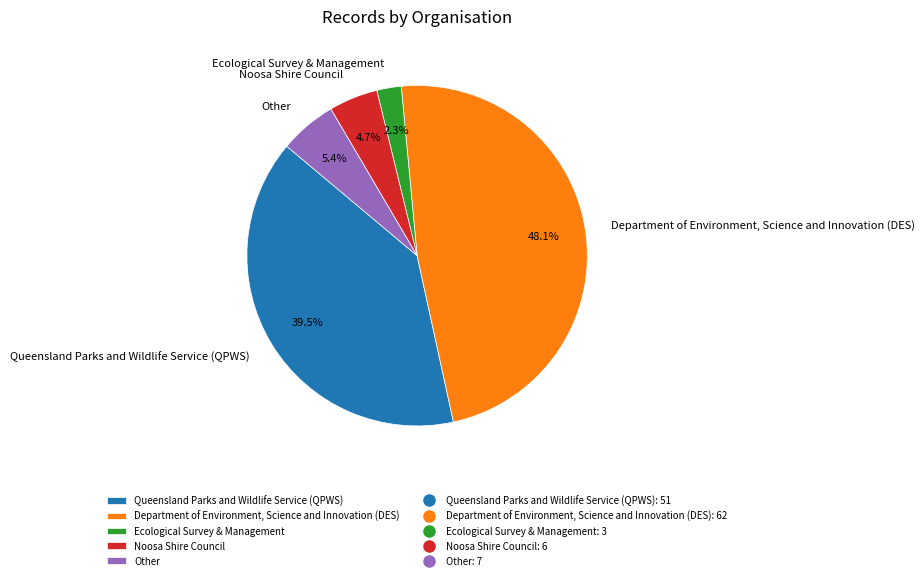

Does Noosa Shire Council account for over 50% of the chart?

No